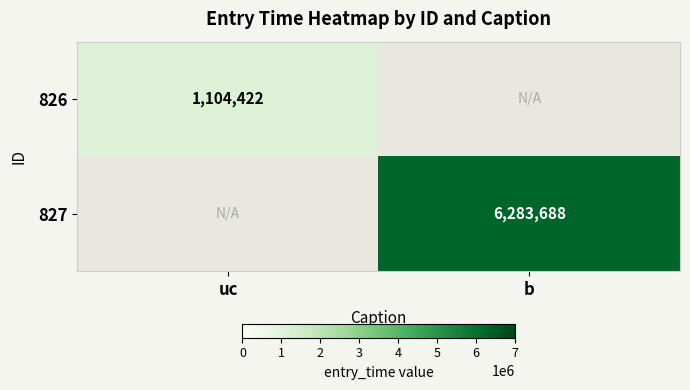

Is the value of 826 at uc greater than the value of 827 at b?

No